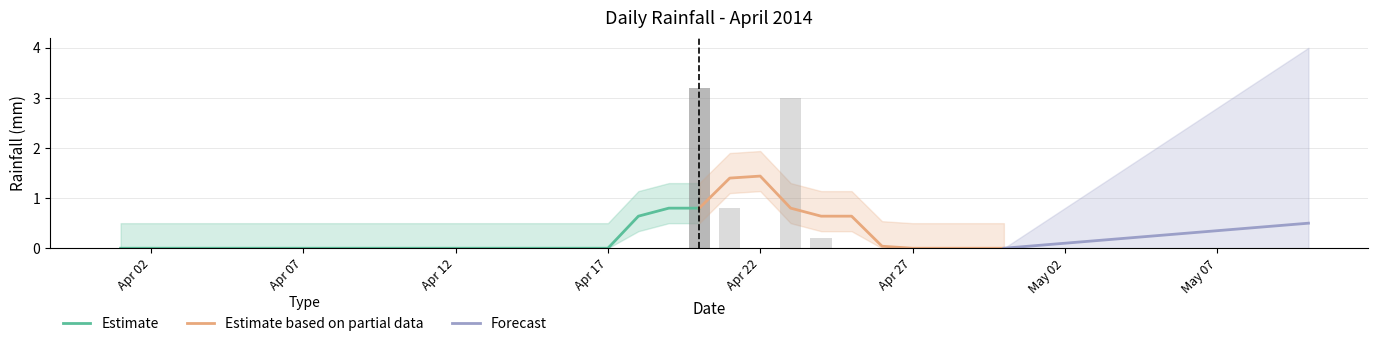

List the labels in order of value, smallest first.

2014-04-01, 2014-04-02, 2014-04-03, 2014-04-04, 2014-04-05, 2014-04-06, 2014-04-07, 2014-04-08, 2014-04-09, 2014-04-10, 2014-04-11, 2014-04-12, 2014-04-13, 2014-04-14, 2014-04-15, 2014-04-16, 2014-04-17, 2014-04-18, 2014-04-19, 2014-04-22, 2014-04-25, 2014-04-26, 2014-04-27, 2014-04-28, 2014-04-29, 2014-04-30, 2014-04-24, 2014-04-21, 2014-04-23, 2014-04-20